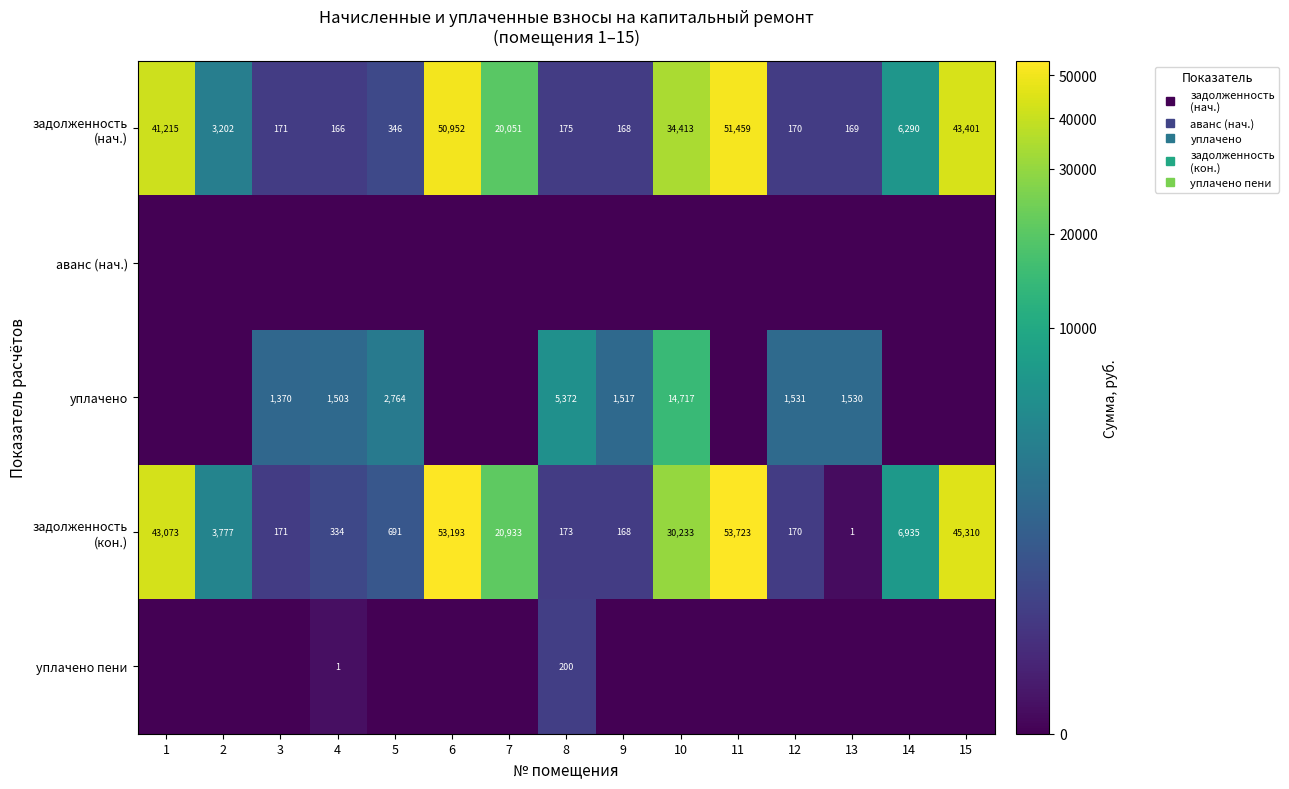

At 15, list the series in order from largest to smallest.

задолженность (кон.), задолженность (нач.), аванс (нач.), уплачено, уплачено пени